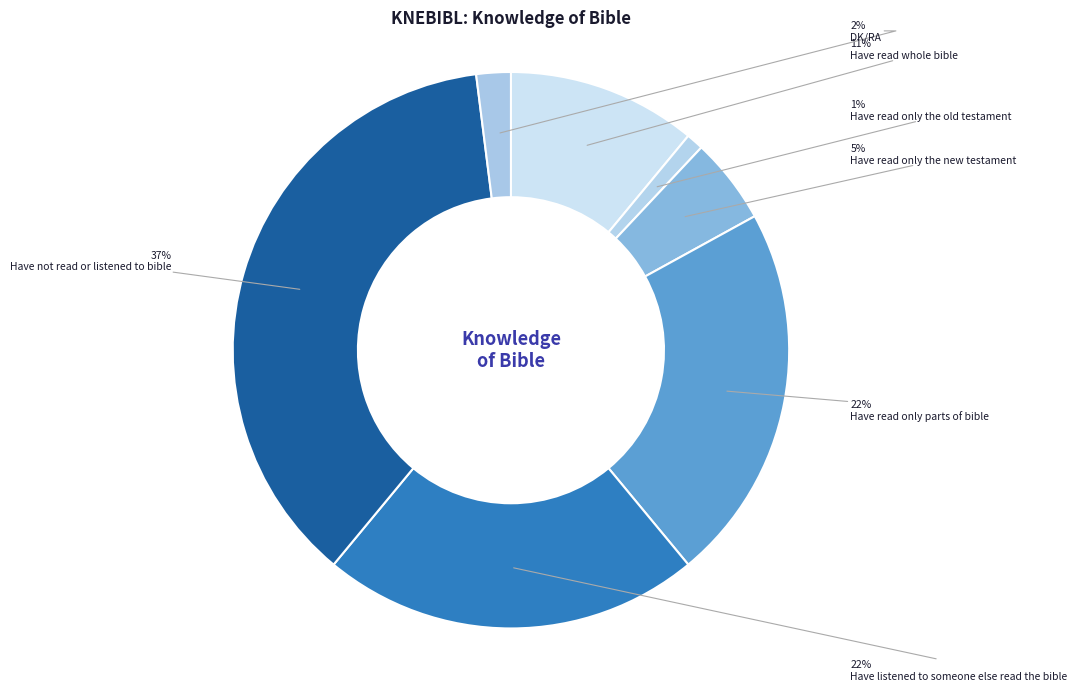

How many slices are in this pie chart?

7